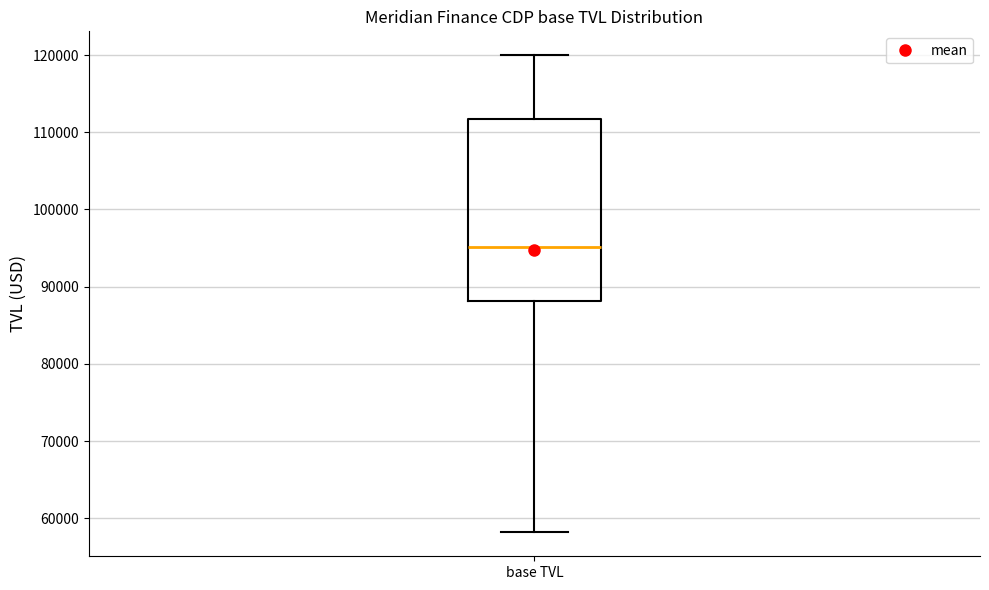

Where does the median line of the box for base TVL sit on the y-axis? The values are not printed on the chart, so give them approximately, as read against the axis.

95000